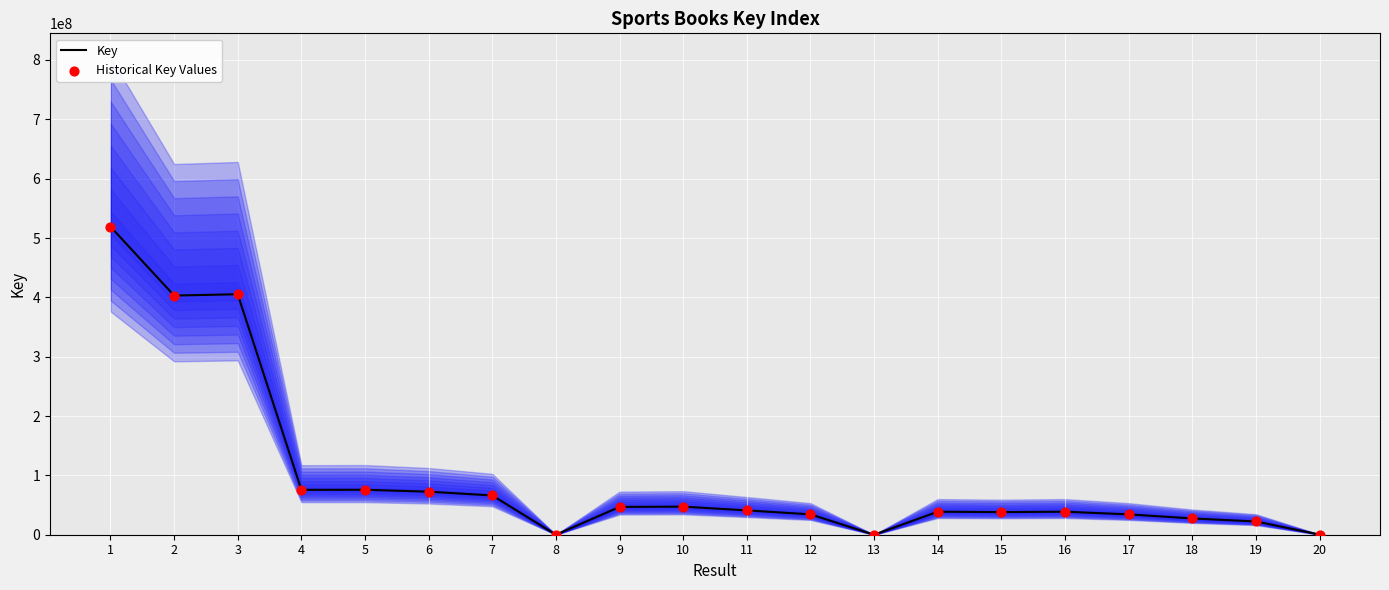

What are all the series names shown in the legend?

Key, Historical Key Values